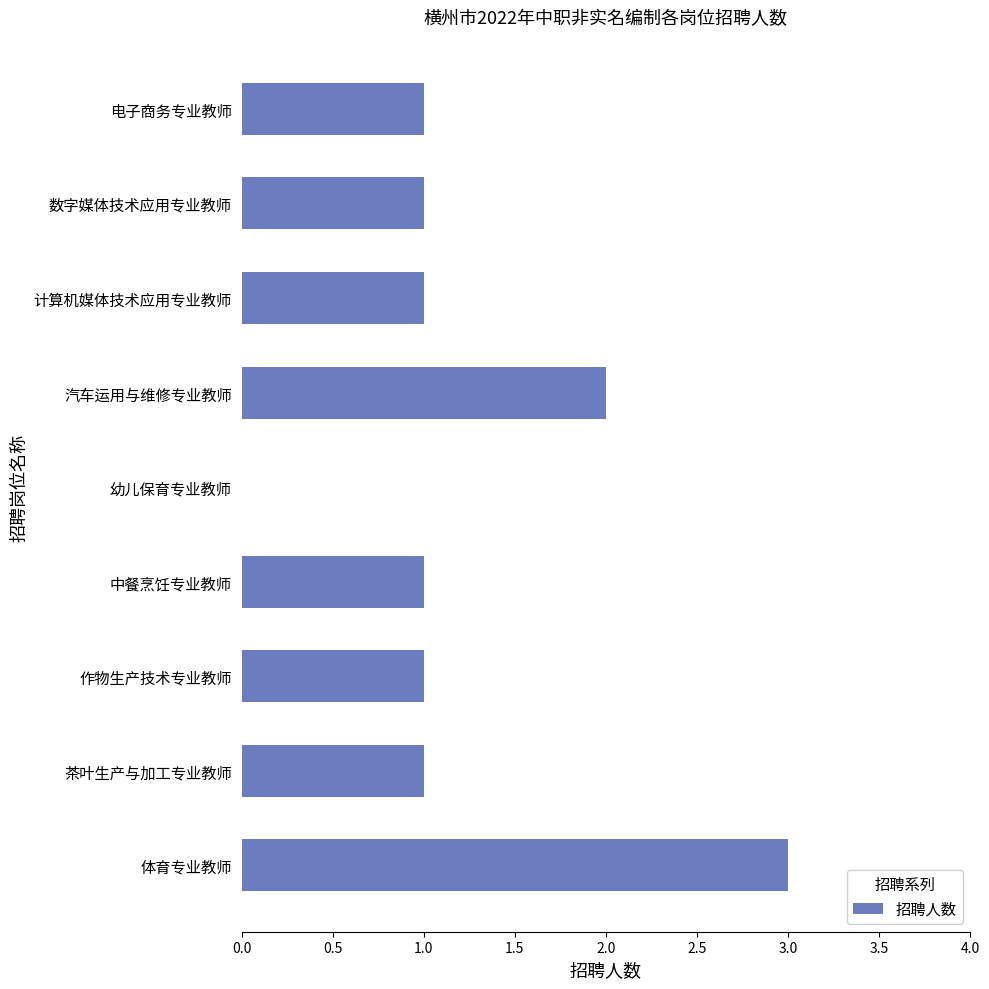

The value at 电子商务专业教师 is 1. True or false?

True